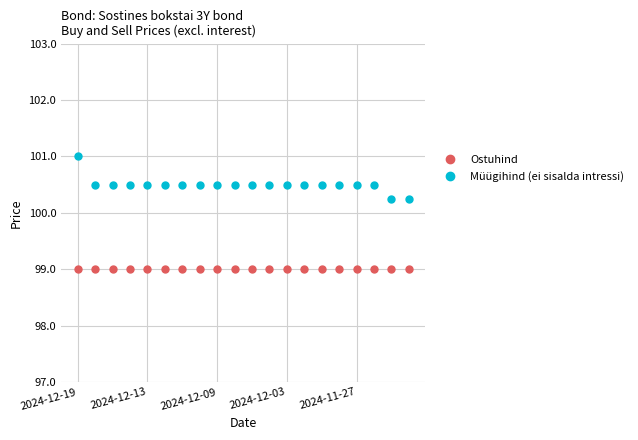

What is the value of the Ostuhind point at the 18th from the left?

99.0